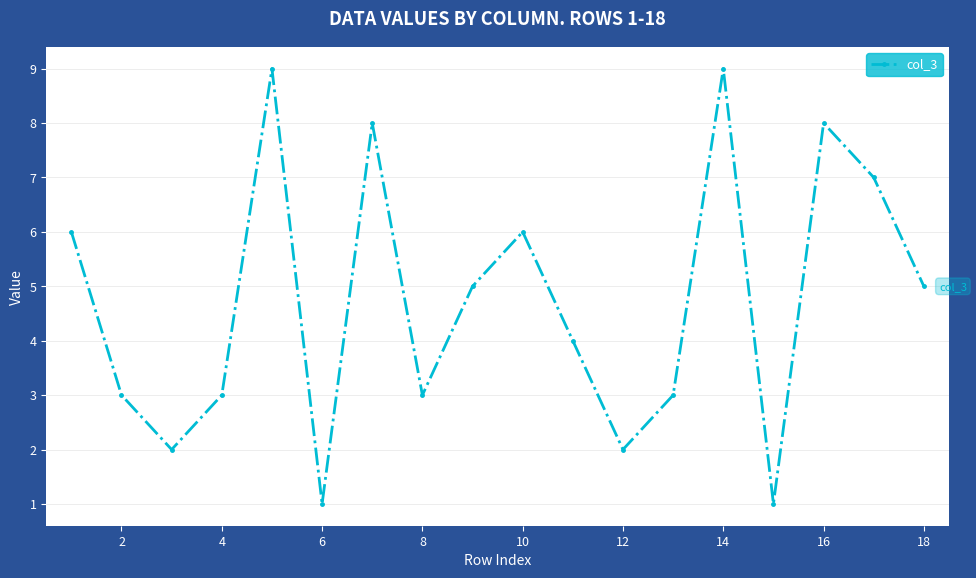

What is the difference between the maximum and minimum values?

8